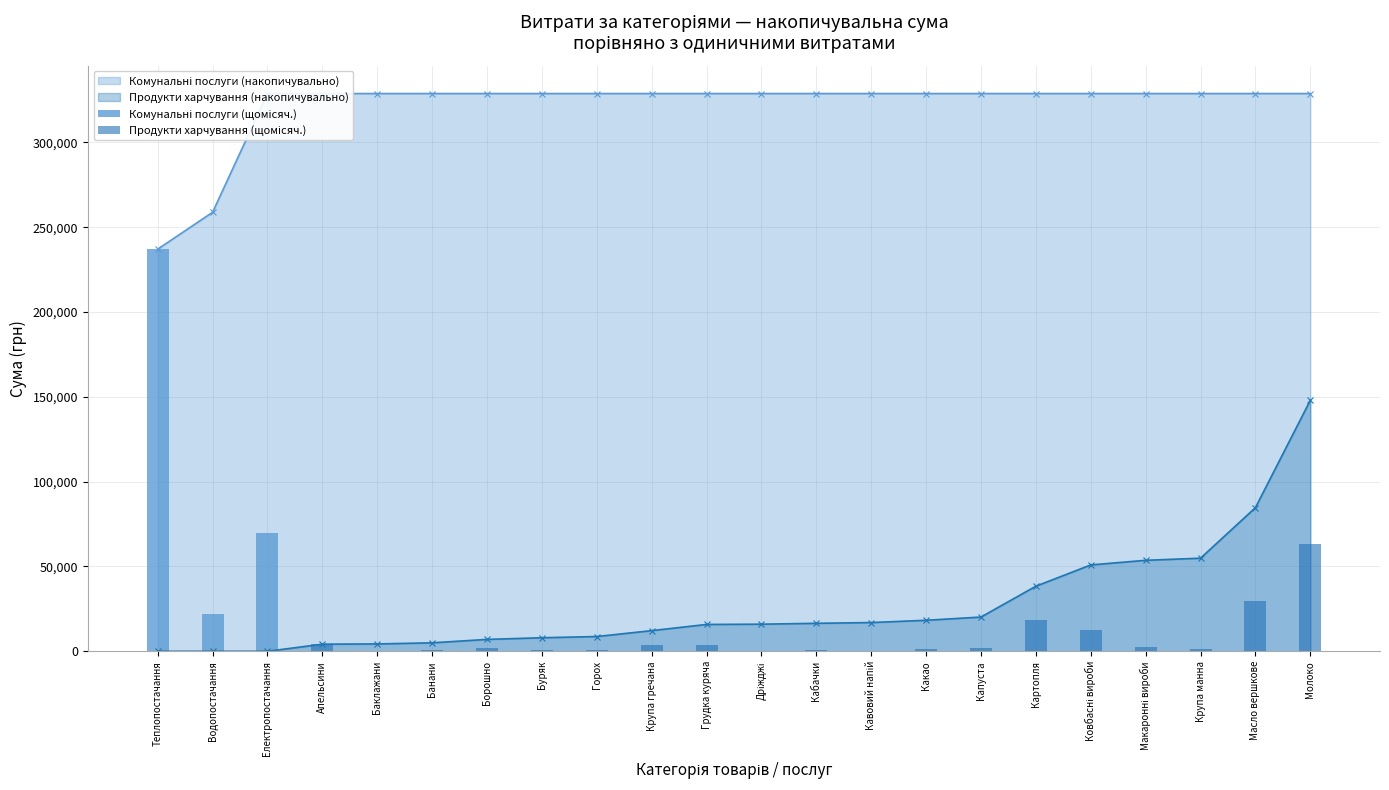

Which series has the largest total across all categories?

Комунальні послуги (щомісяч.)